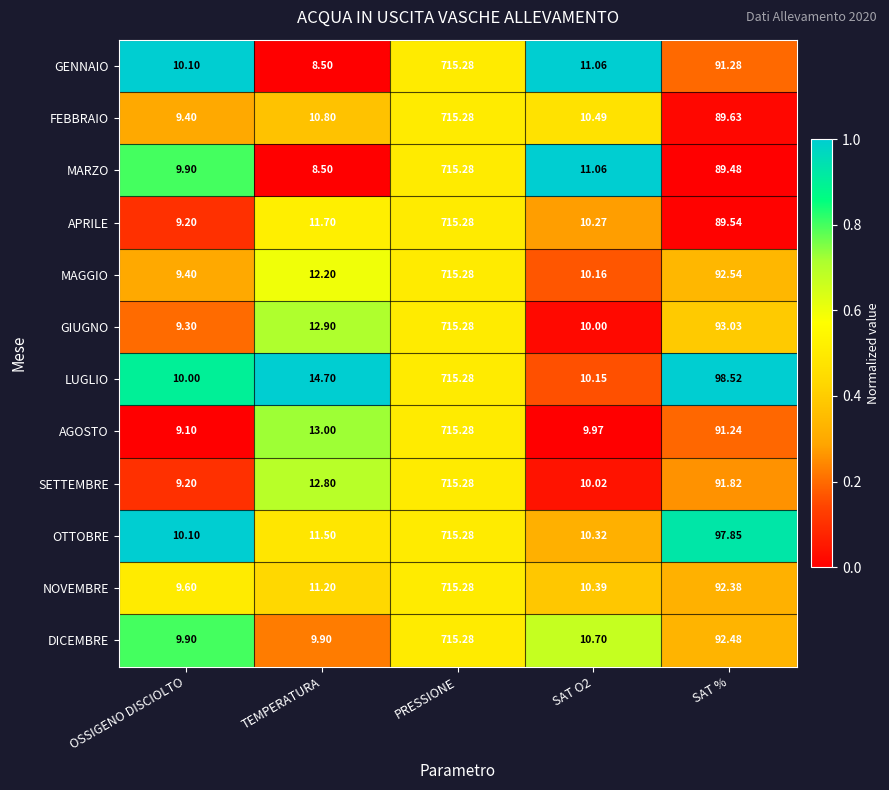

At which category is the sum across all series the highest?

PRESSIONE